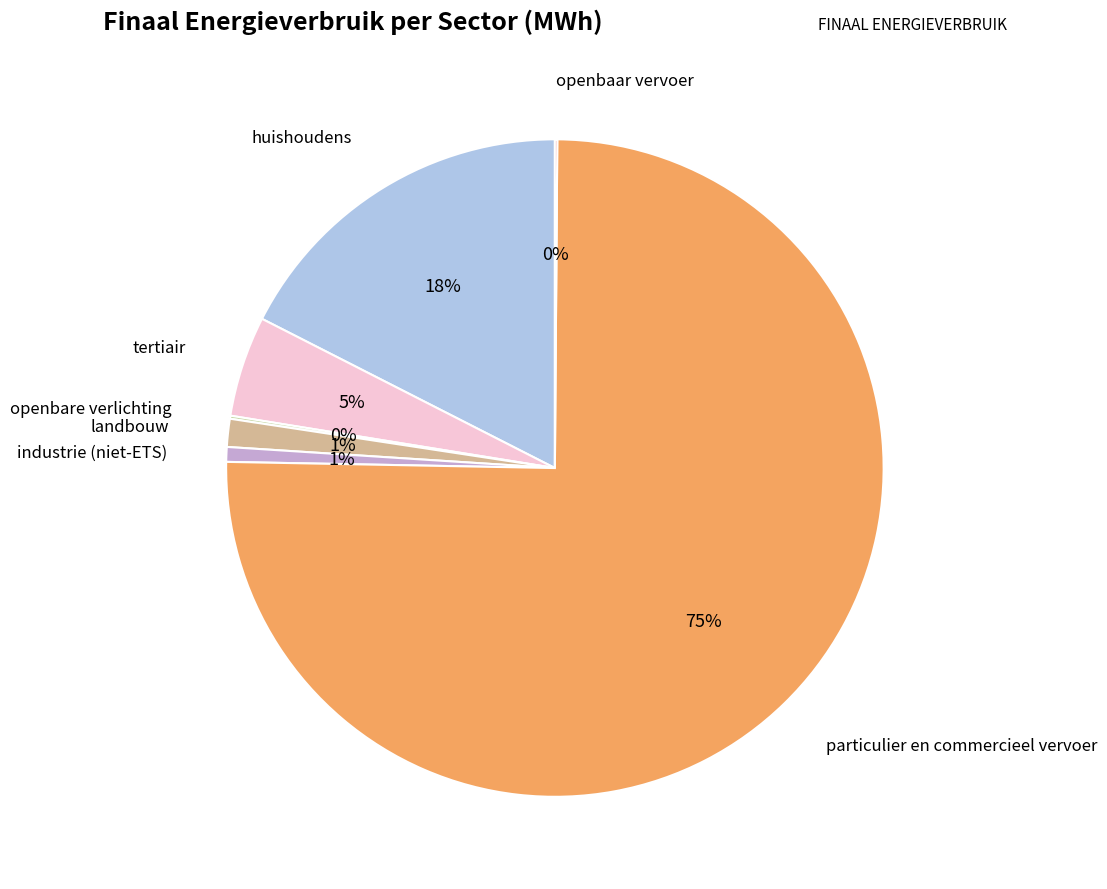

Do industrie (niet-ETS) and landbouw together represent more than half of the pie?

No